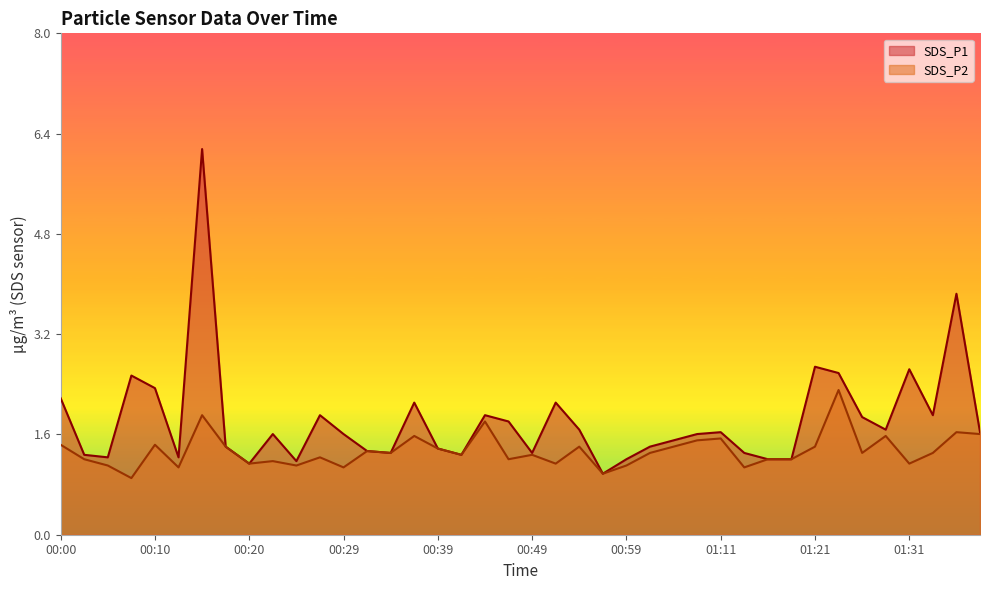

What is the value of the SDS_P2 point at the 24th from the left?

1.0